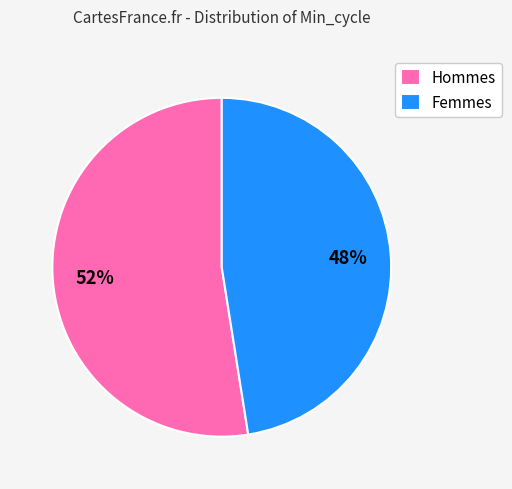

Rank the categories by value from lowest to highest.

Femmes, Hommes